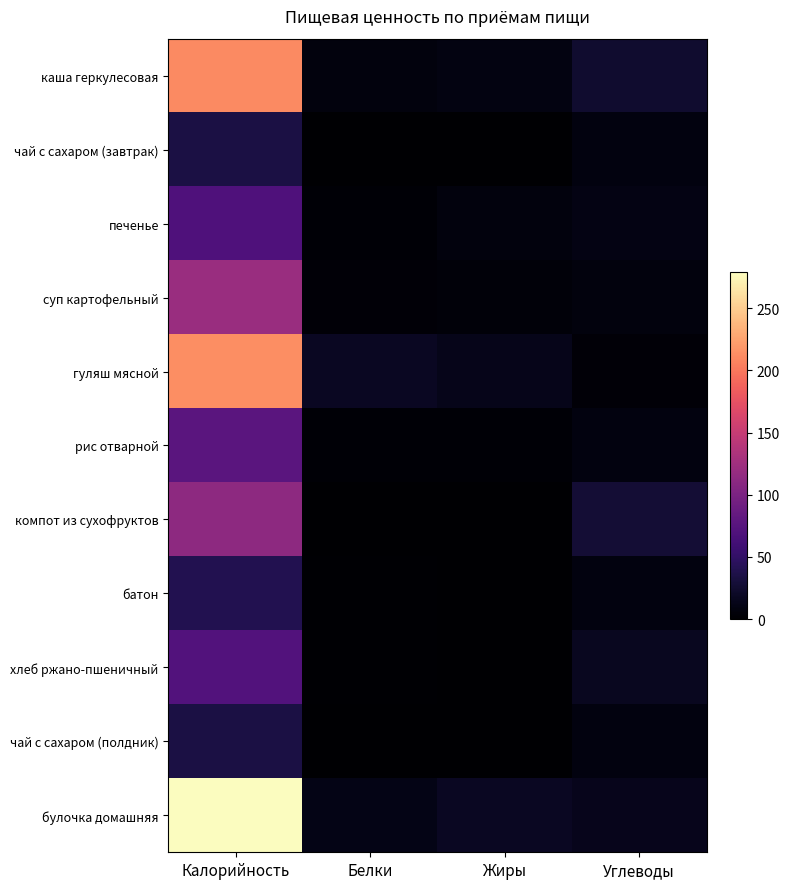

Reading left to right, extract all data points from this chart.

каша геркулесовая: Калорийность=211.0	Белки=6.7	Жиры=9.7	Углеводы=24.4
чай с сахаром (завтрак): Калорийность=34.0	Белки=0.0	Жиры=0.0	Углеводы=8.4
печенье: Калорийность=69.0	Белки=3.0	Жиры=7.0	Углеводы=10.0
суп картофельный: Калорийность=121.0	Белки=4.0	Жиры=5.0	Углеводы=7.0
гуляш мясной: Калорийность=213.0	Белки=18.0	Жиры=14.0	Углеводы=4.0
рис отварной: Калорийность=77.0	Белки=3.0	Жиры=3.0	Углеводы=8.0
компот из сухофруктов: Калорийность=113.0	Белки=0.0	Жиры=0.0	Углеводы=28.0
батон: Калорийность=39.3	Белки=1.1	Жиры=0.5	Углеводы=7.7
хлеб ржано-пшеничный: Калорийность=71.0	Белки=2.0	Жиры=0.0	Углеводы=17.0
чай с сахаром (полдник): Калорийность=34.0	Белки=0.0	Жиры=0.0	Углеводы=8.4
булочка домашняя: Калорийность=279.3	Белки=11.3	Жиры=17.9	Углеводы=14.7